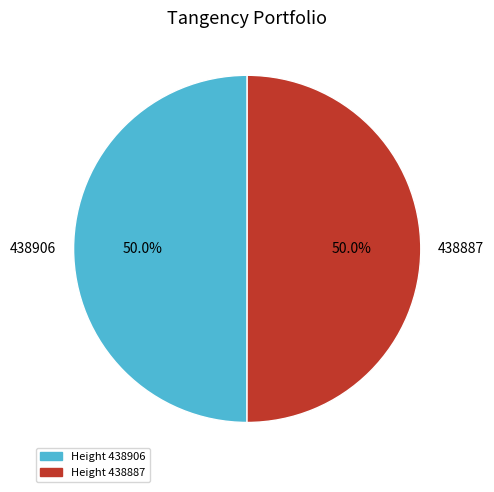

How many slices are in this pie chart?

2